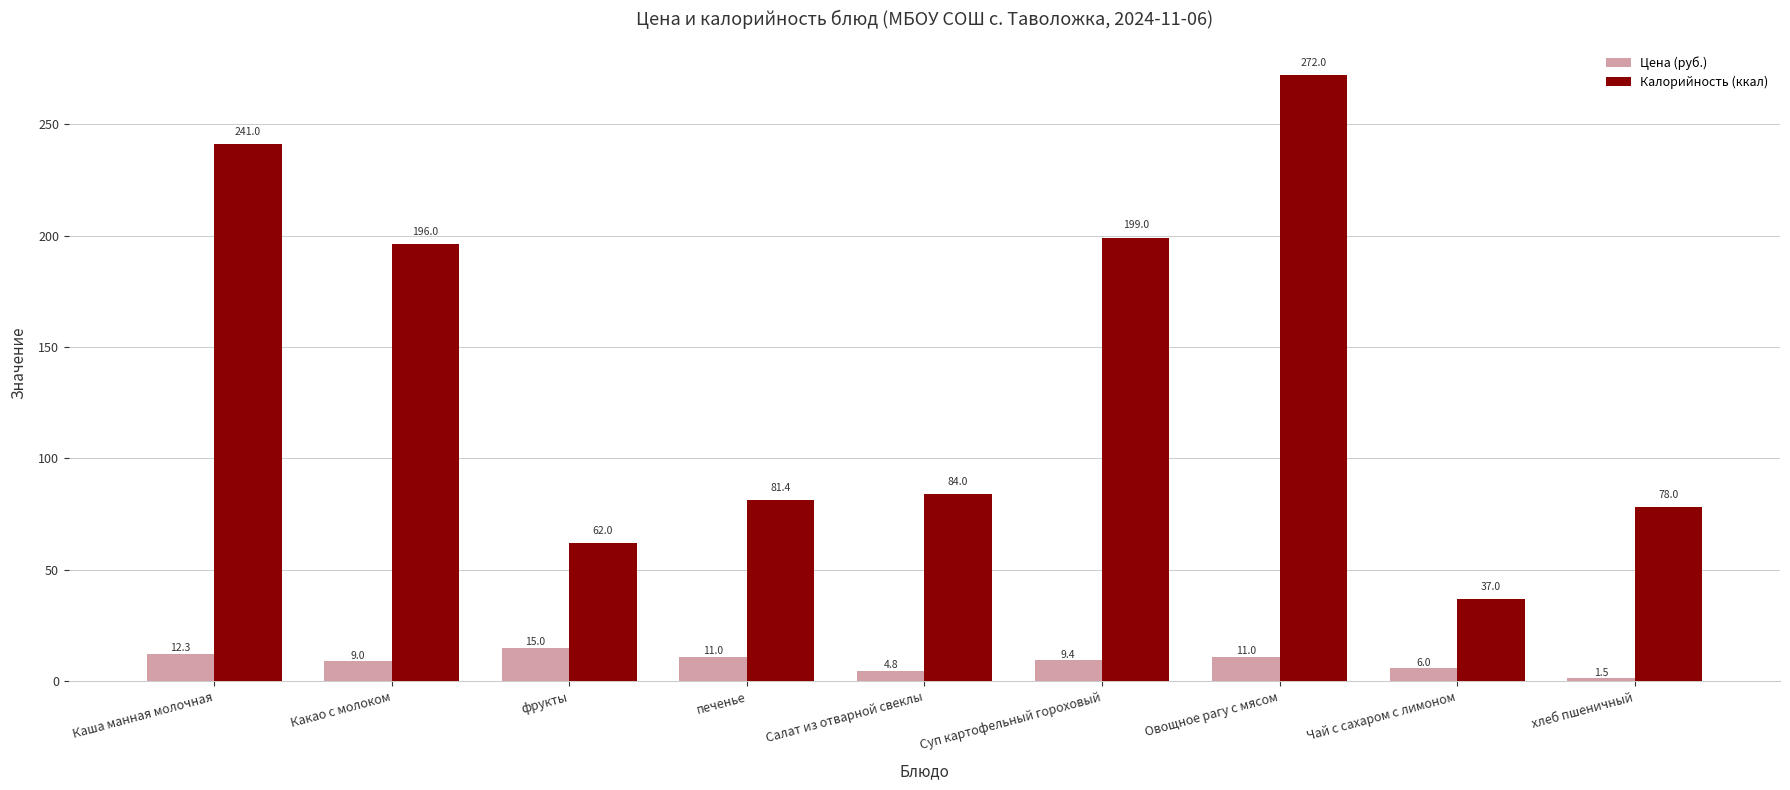

How many distinct data groups are displayed?

2